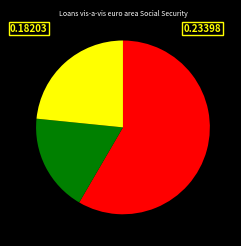

Does any single category account for the majority?

Yes